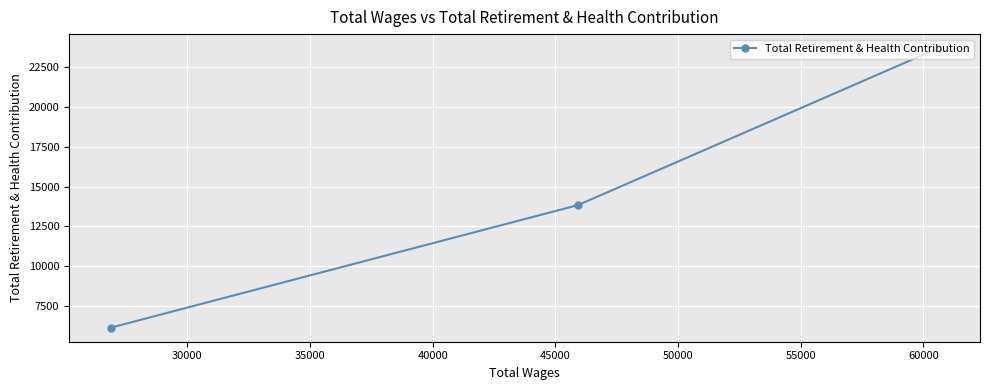

How many series are shown in this chart?

1